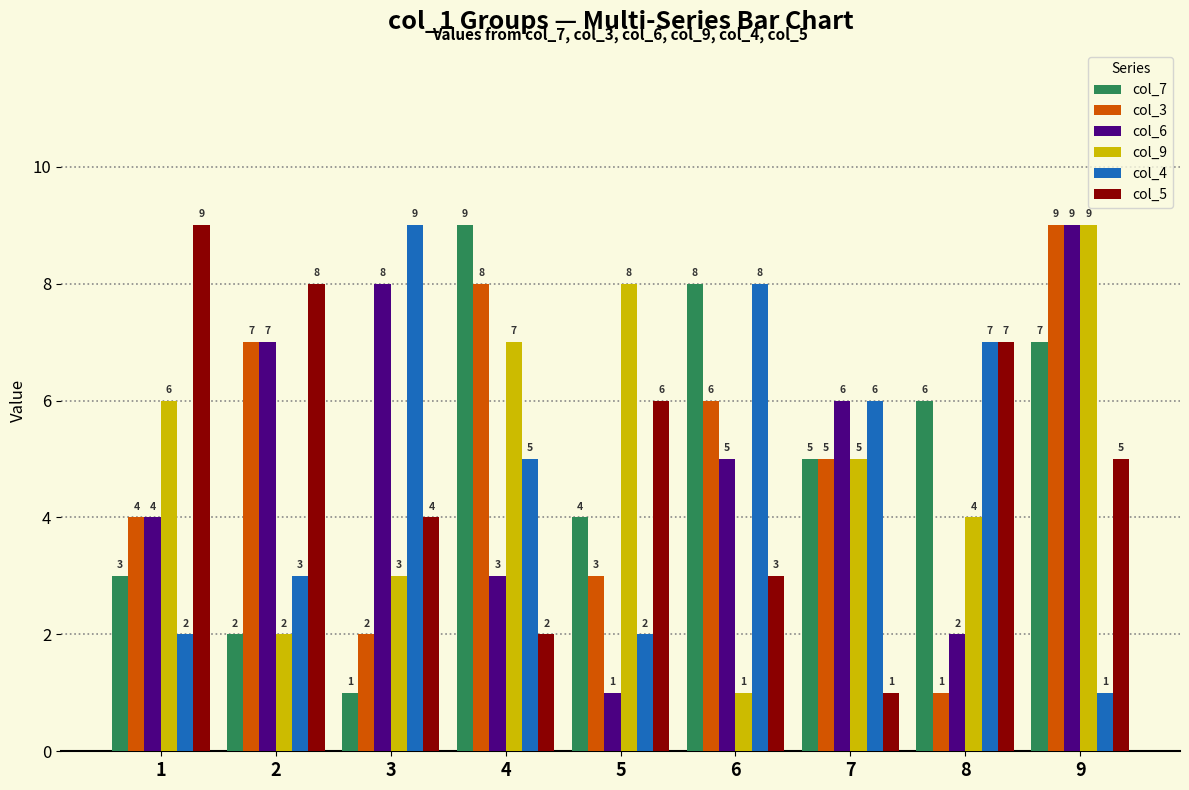

How many data points does each series have?

9